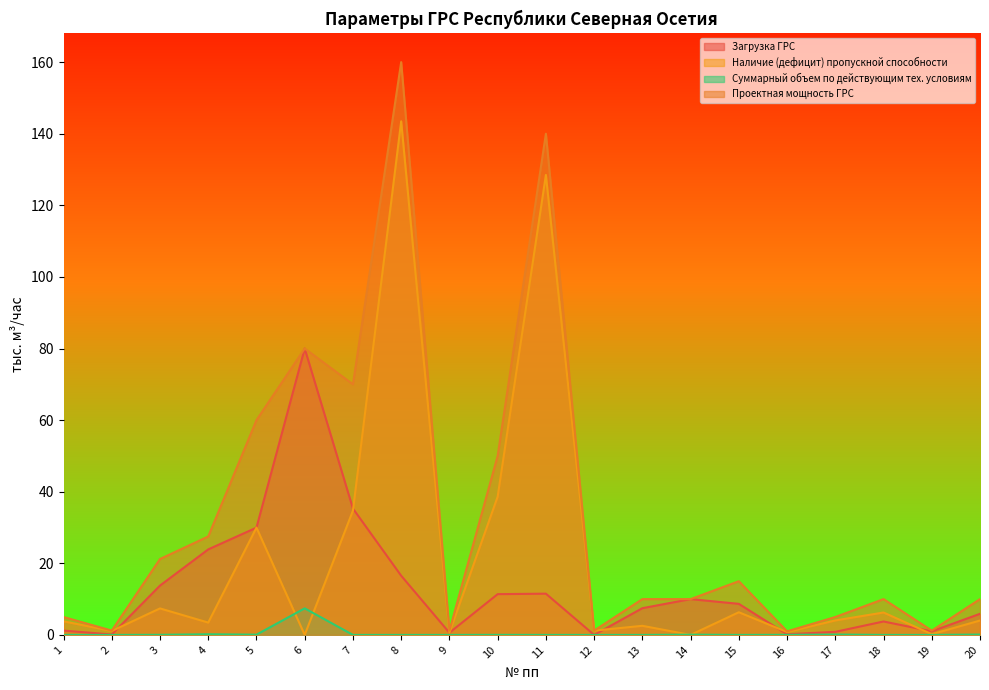

How many values in the Наличие (дефицит) пропускной способности series are below 4?

10